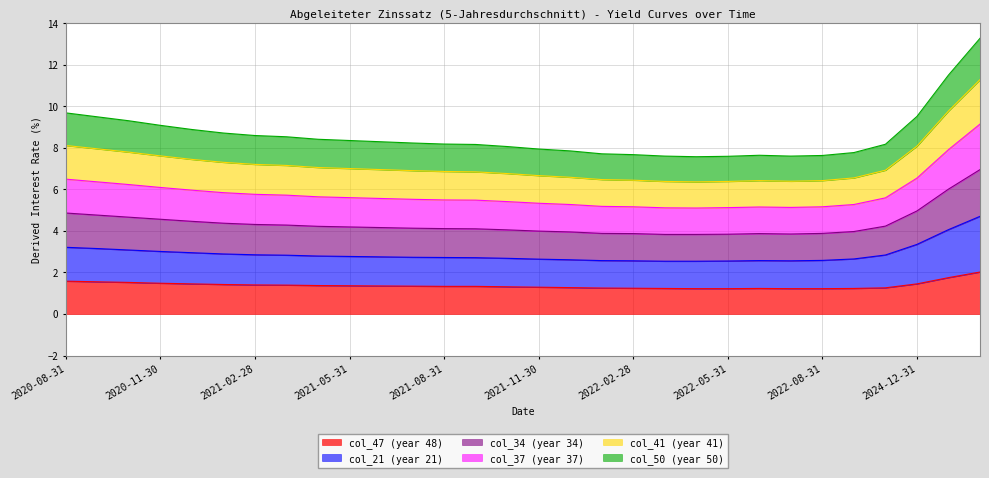

What is the smallest value displayed?

1.2